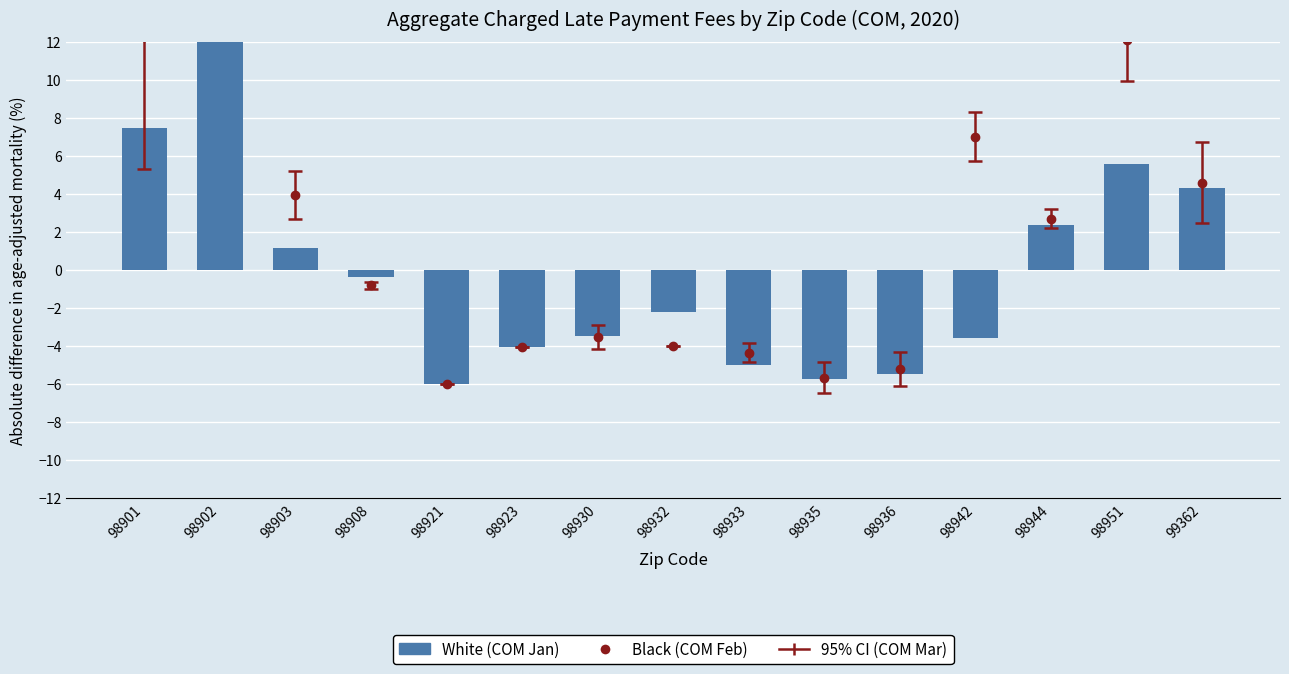

Reading right to left, extract all data points from this chart.

99362=4.3	98951=5.6	98944=2.4	98942=-3.6	98936=-5.4	98935=-5.7	98933=-5.0	98932=-2.2	98930=-3.5	98923=-4.1	98921=-6.0	98908=-0.4	98903=1.2	98902=14.9	98901=7.5